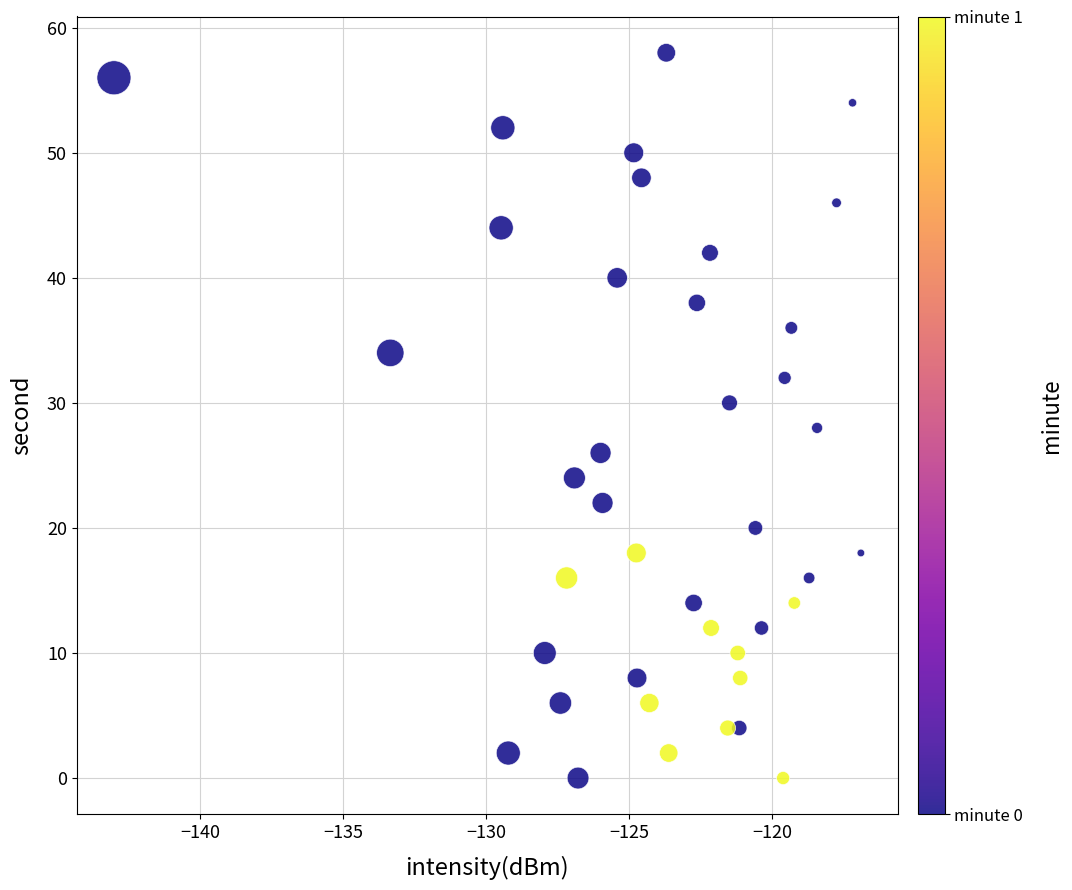

What is the range of Y values (max minus min)?

58